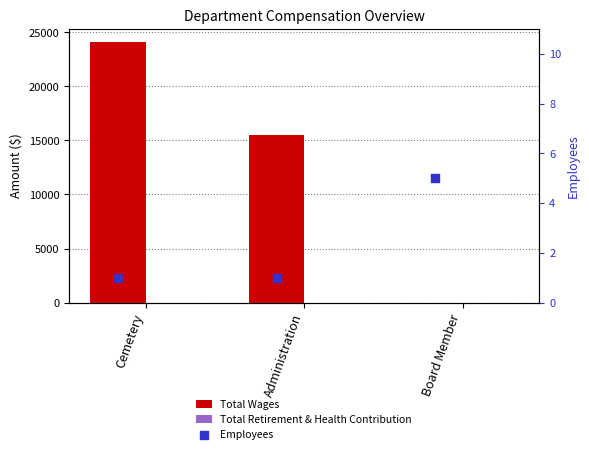

Which series has the largest total across all categories?

Total Wages